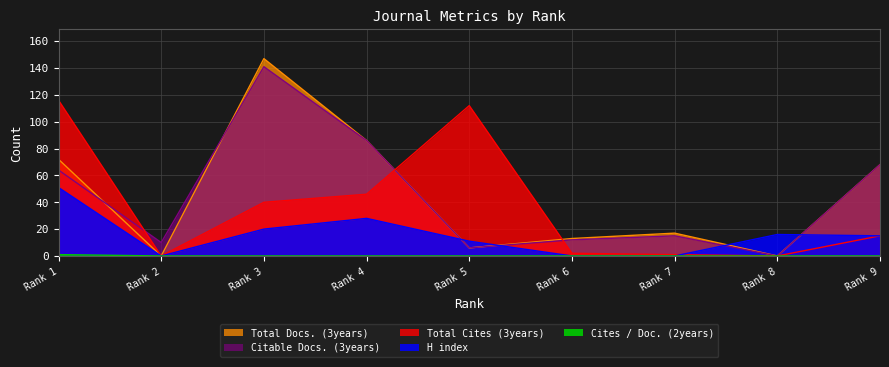

True or false: Cites / Doc. (2years) and Total Cites (3years) intersect in this chart.

False